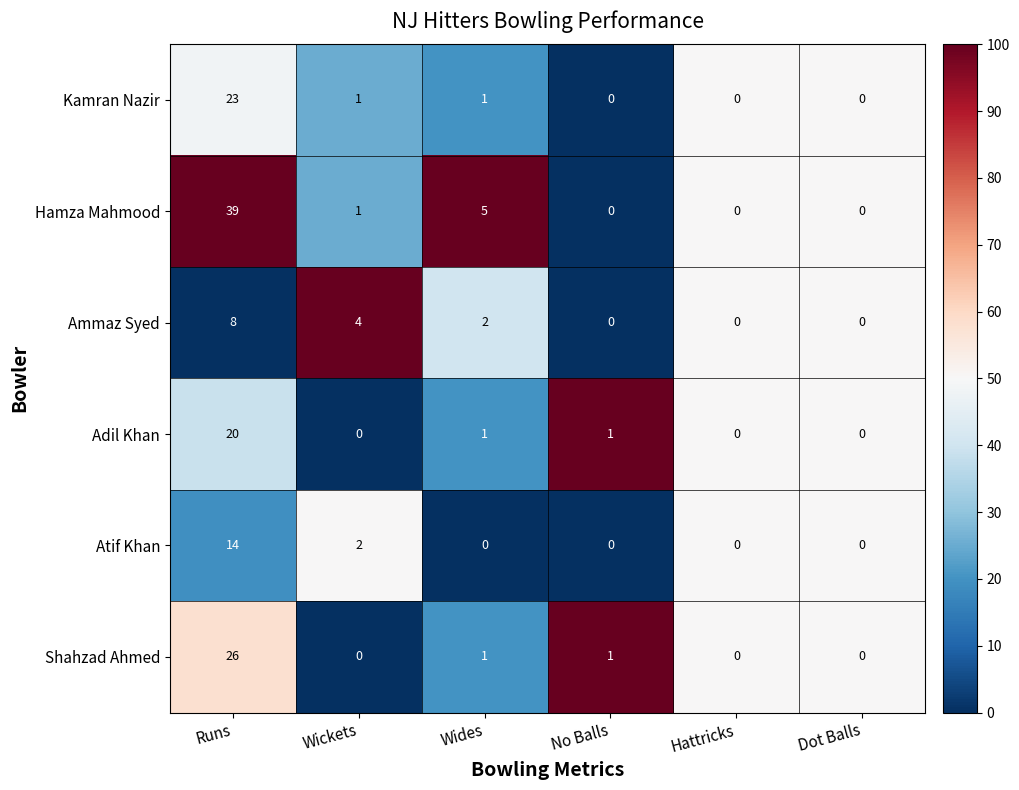

What is the sum of all Shahzad Ahmed values?

28